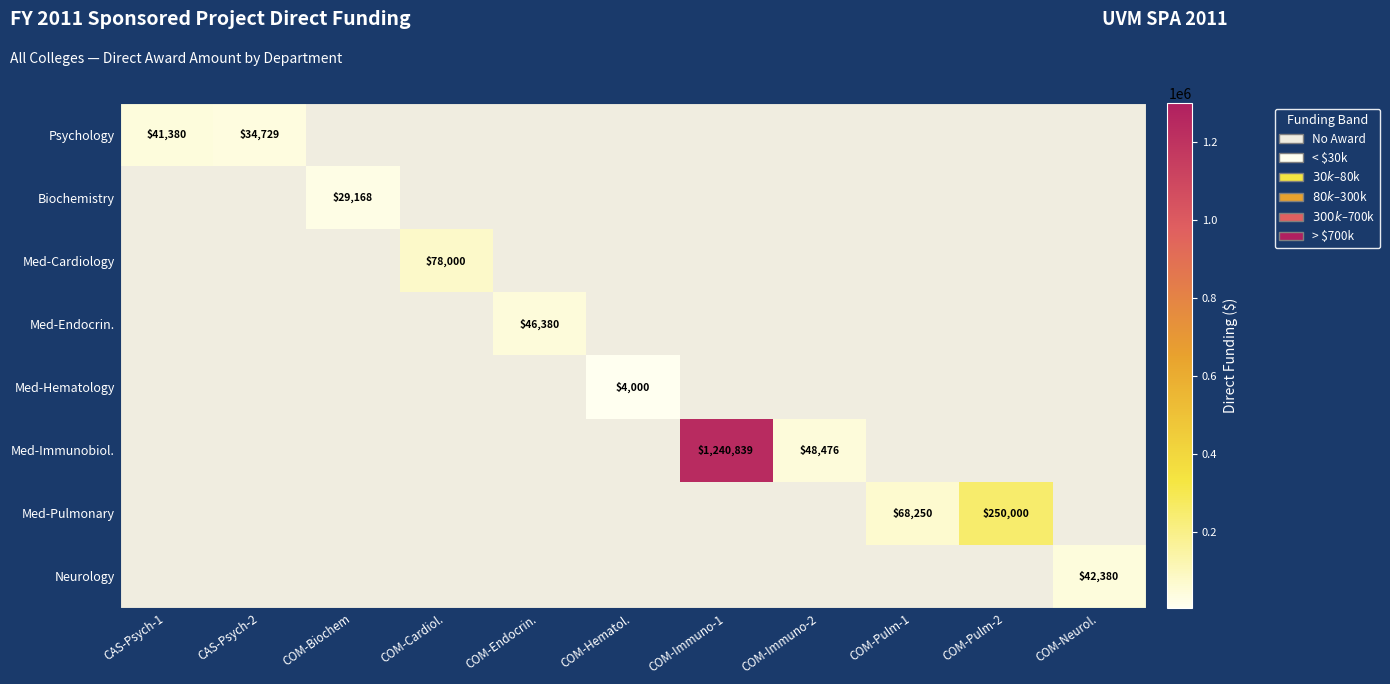

What is the difference between the maximum and minimum values in the Psychology series?

6651.0